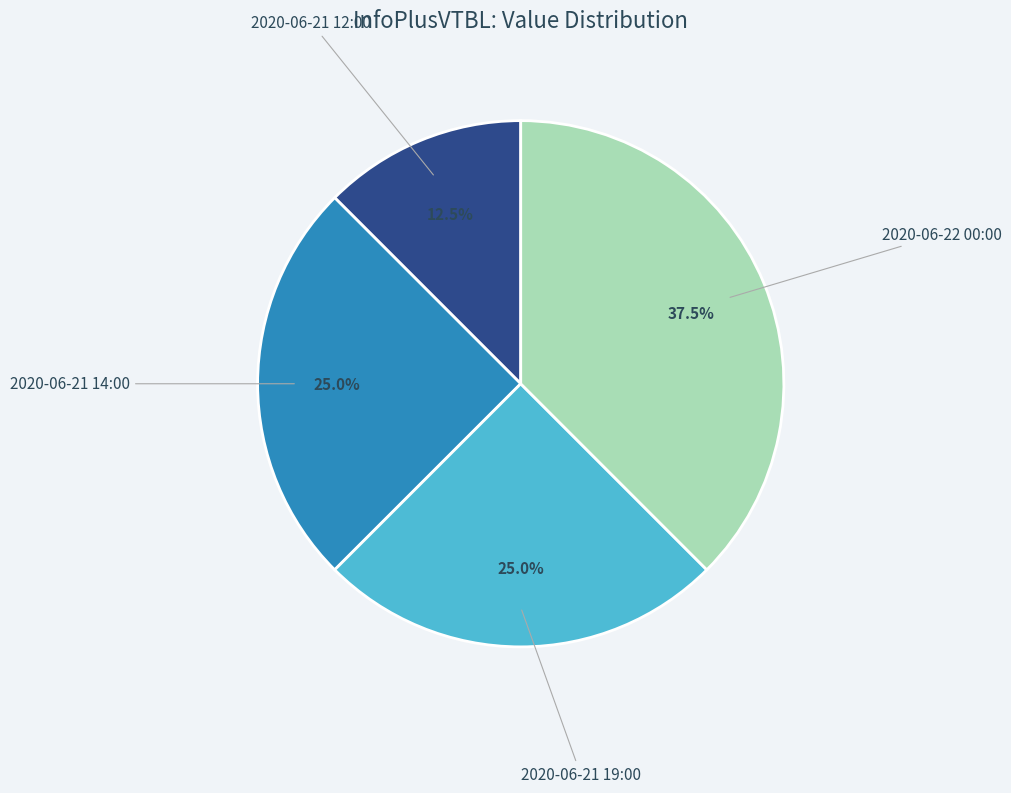

To the nearest percent, what is the average slice percentage?

25%